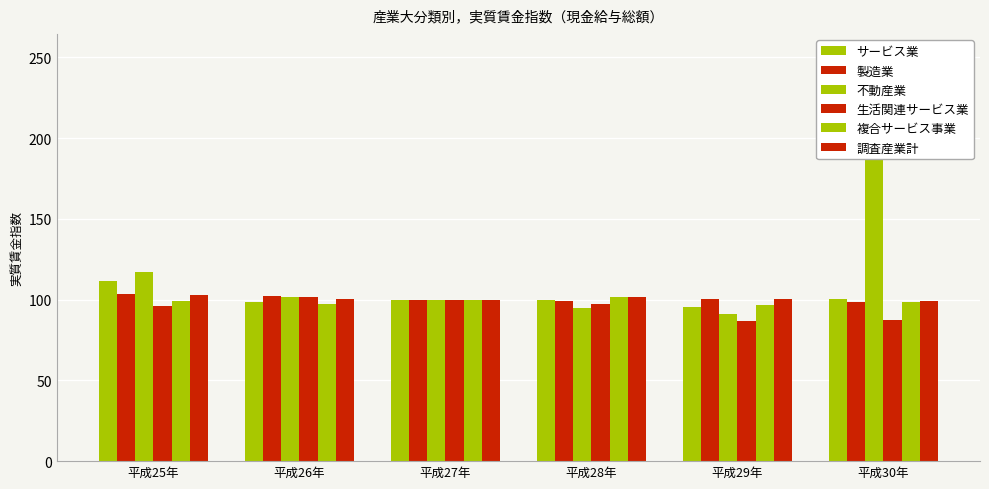

Rank the series by their maximum value, from highest to lowest.

不動産業, サービス業, 製造業, 調査産業計, 生活関連サービス業, 複合サービス事業